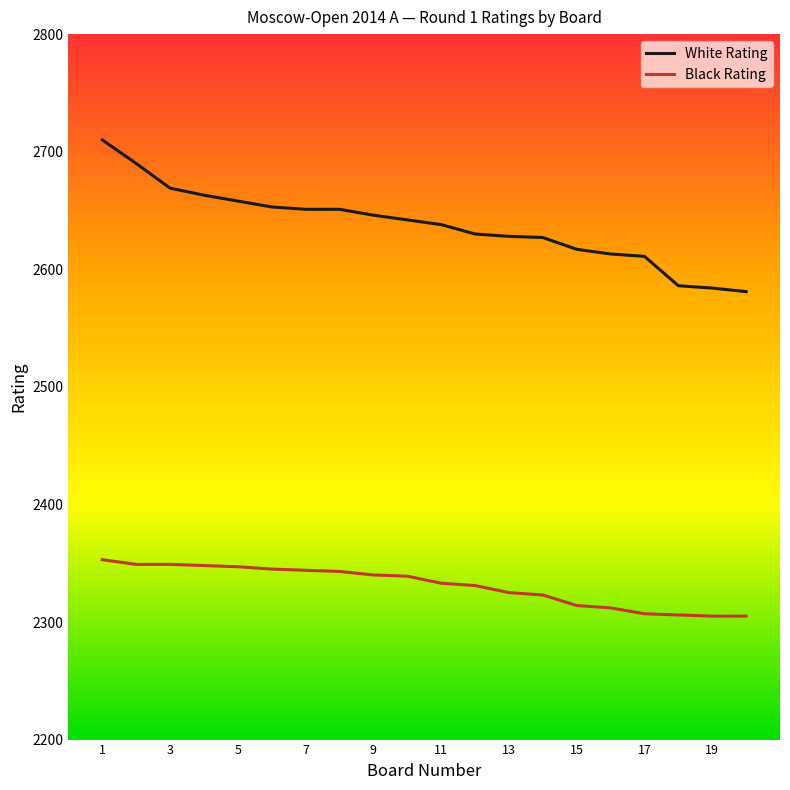

What is the lowest value of the White Rating series?

2581